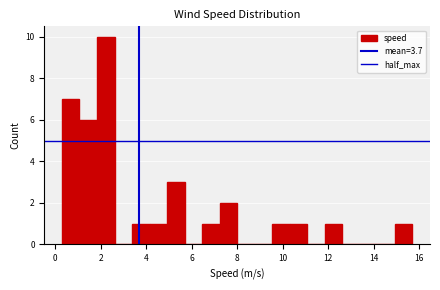

Read against the x-axis, roughly where is the centre of the tallest bar?

2.2